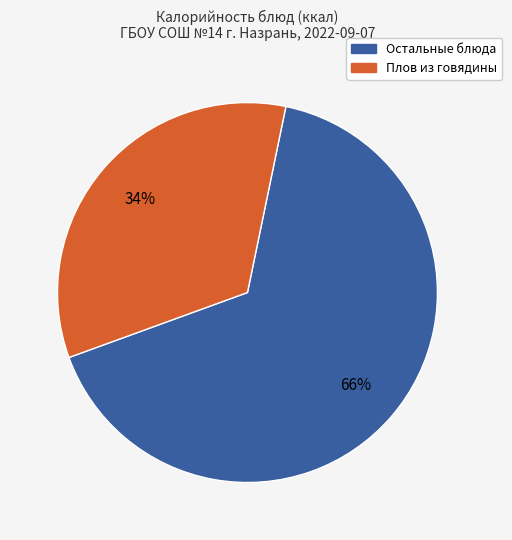

Does any single category account for the majority?

Yes